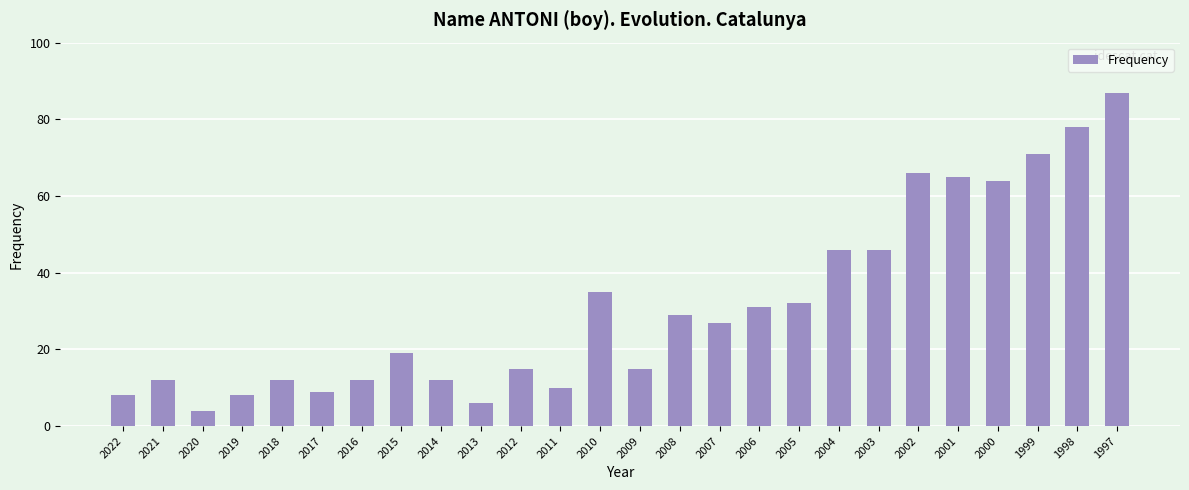

Read the value at 2018, to the nearest 5.

10